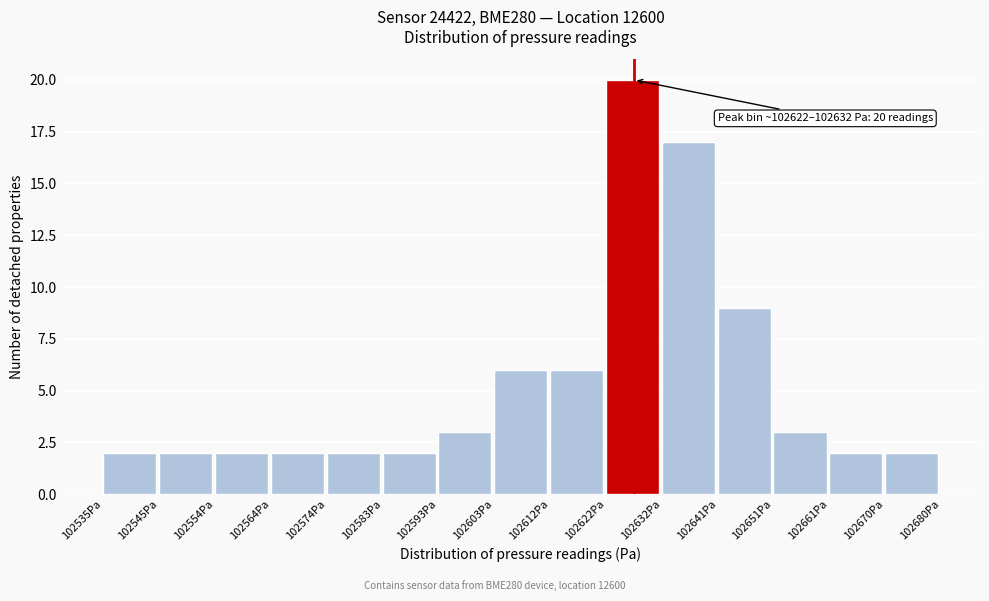

Over which range of the x-axis is the bar tallest?

102622 to 102632